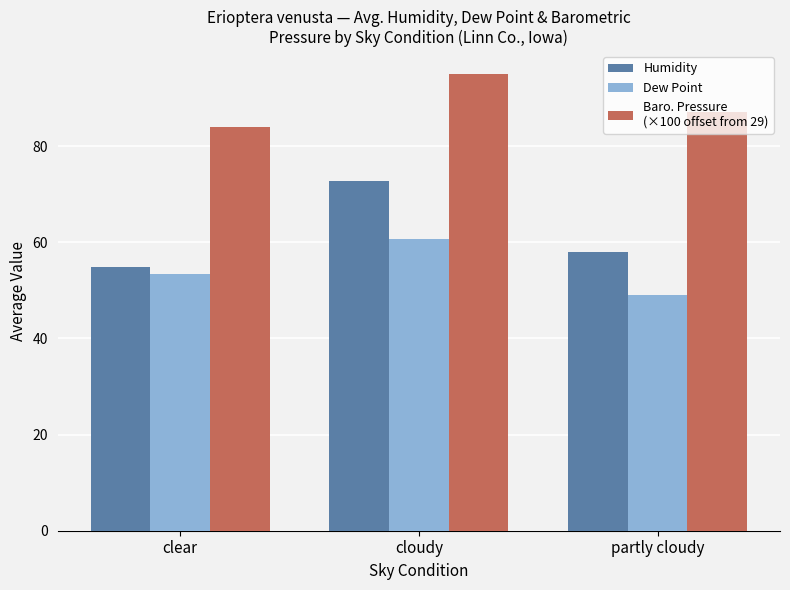

What is the label of the 3rd bar from the left?

partly cloudy